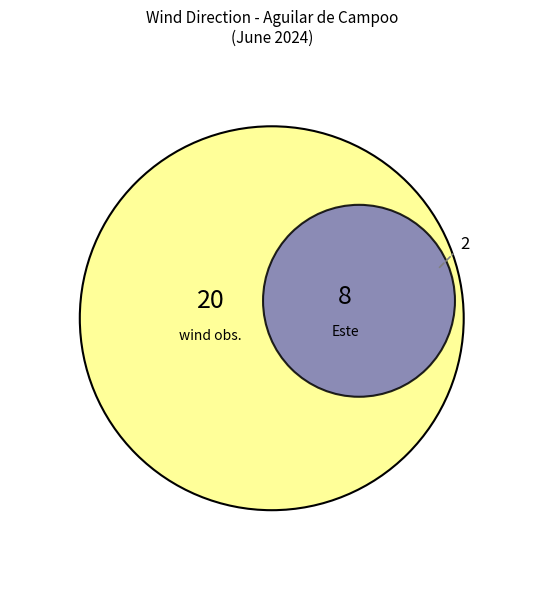

True or false: Este accounts for 27% of the total.

True